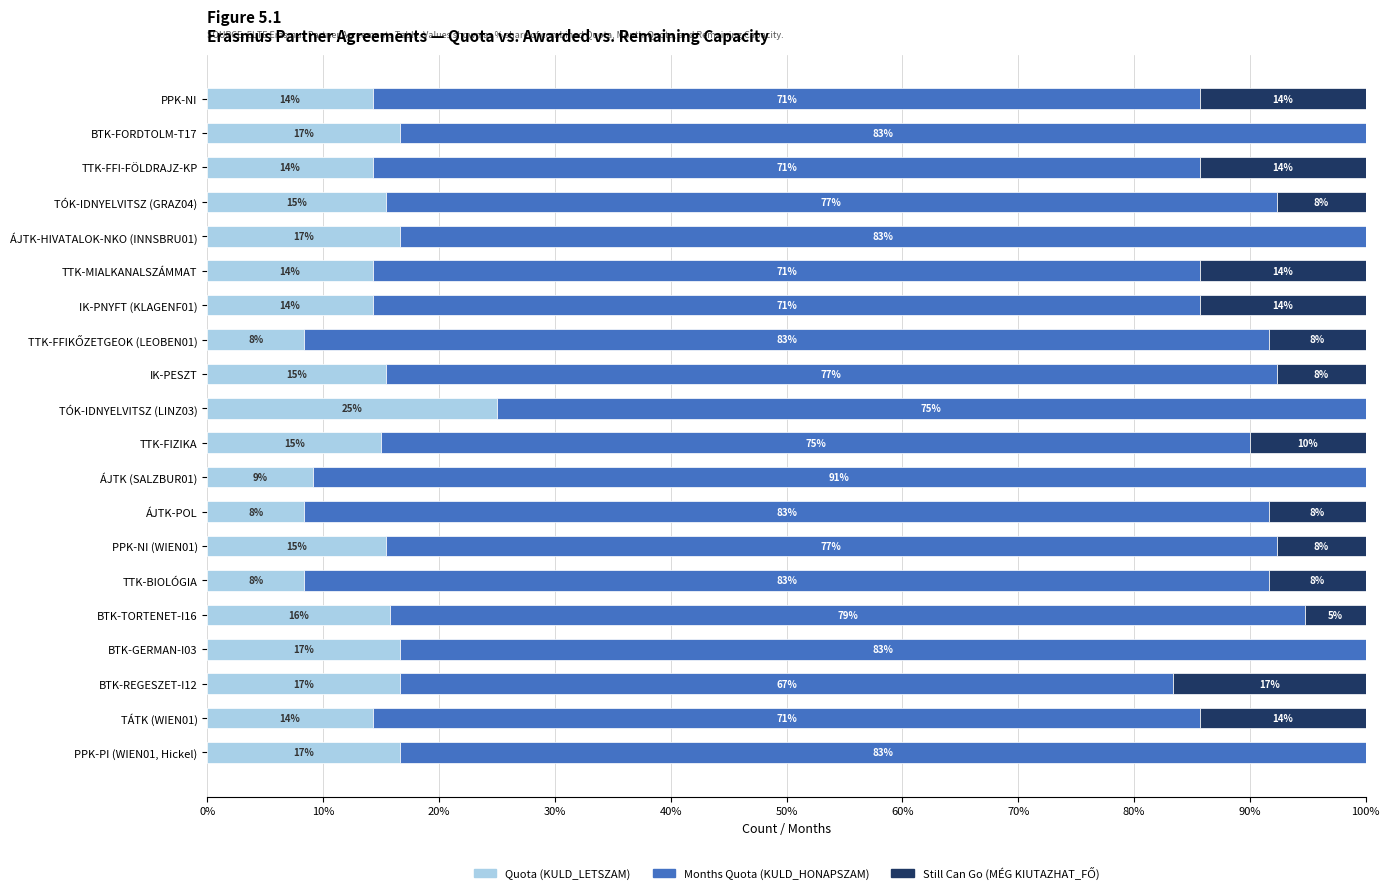

Reading right to left, transcribe all the data shown in this chart.

Quota (KULD_LETSZAM): 16.7	14.3	16.7	16.7	15.8	8.3	15.4	8.3	9.1	15.0	25.0	15.4	8.3	14.3	14.3	16.7	15.4	14.3	16.7	14.3
Months Quota (KULD_HONAPSZAM): 83.3	71.4	66.7	83.3	78.9	83.3	76.9	83.3	90.9	75.0	75.0	76.9	83.3	71.4	71.4	83.3	76.9	71.4	83.3	71.4
Still Can Go (MÉG KIUTAZHAT_FŐ): 0.0	14.3	16.7	0.0	5.3	8.3	7.7	8.3	0.0	10.0	0.0	7.7	8.3	14.3	14.3	0.0	7.7	14.3	0.0	14.3